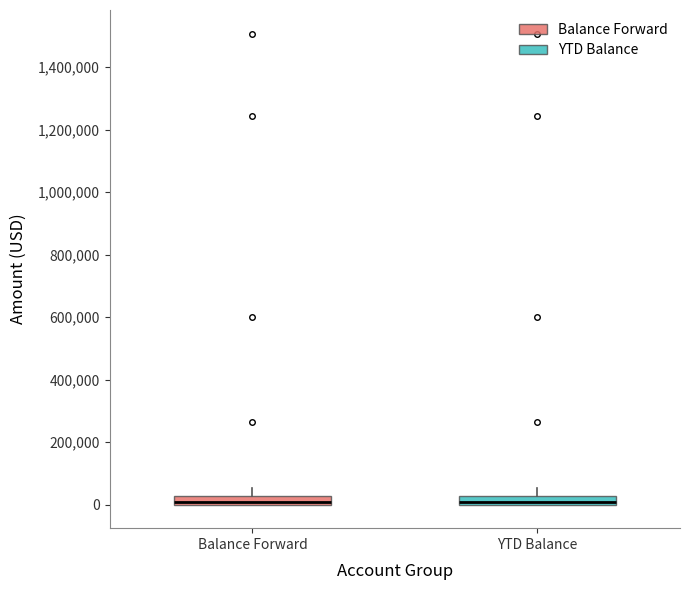

Where does the upper whisker of the box for YTD Balance end on the y-axis? The values are not printed on the chart, so give them approximately, as read against the axis.

60000